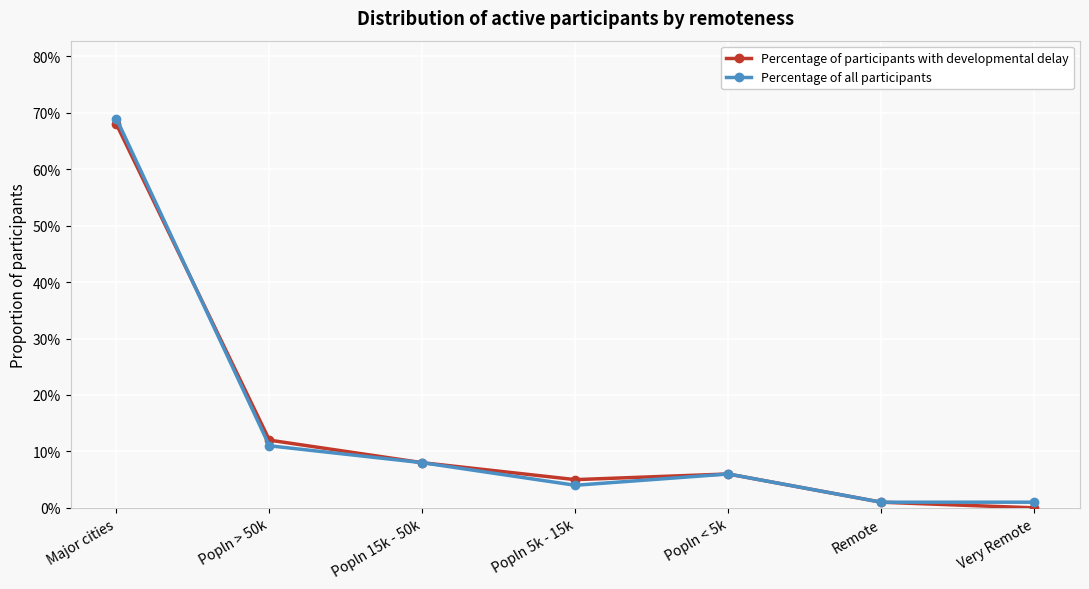

Where is the first local minimum for Percentage of all participants?

Popln 5k - 15k